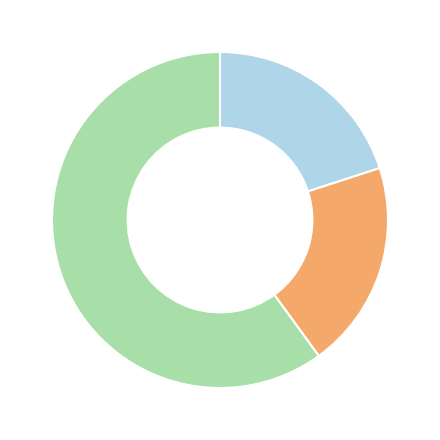

How many slices are in this pie chart?

3